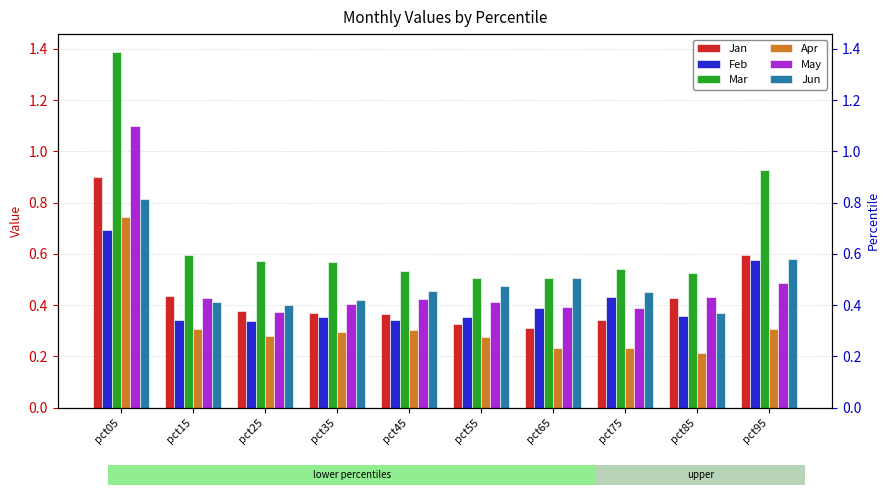

Rank the series at pct65 from lowest to highest value.

Apr, Jan, Feb, May, Mar, Jun